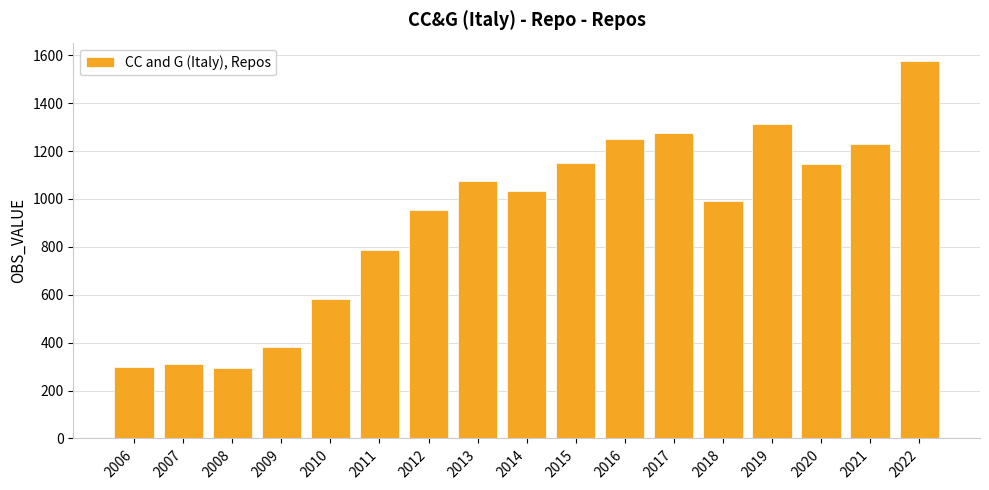

What is the difference between the maximum and minimum values?

1278